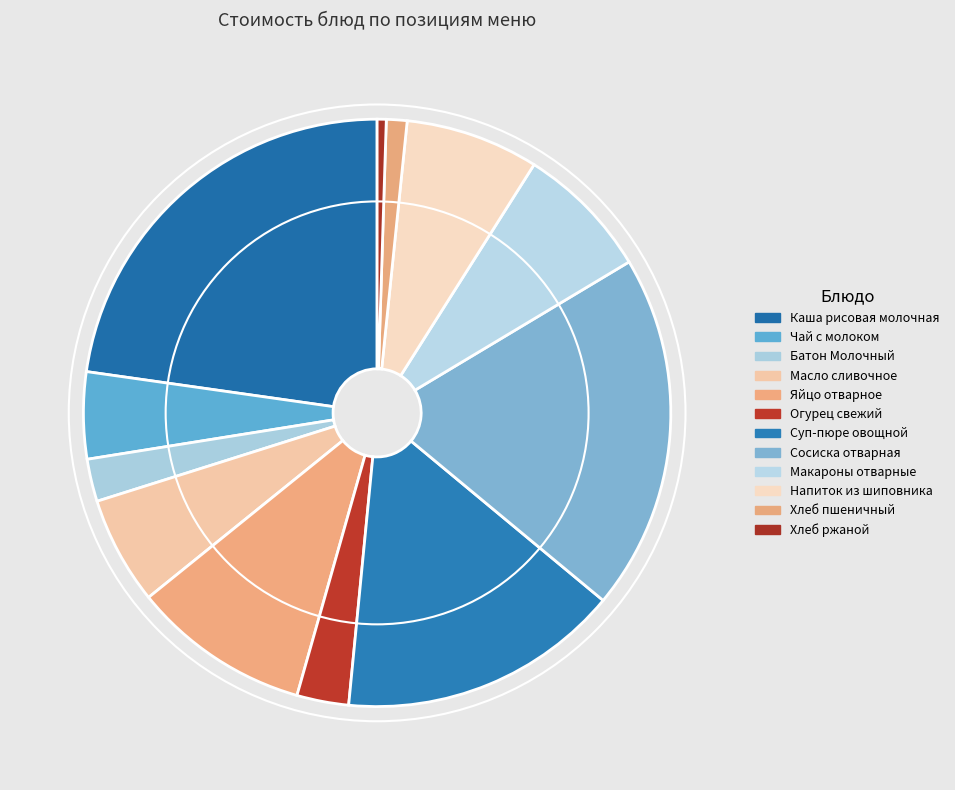

How many segments does this pie chart have?

12